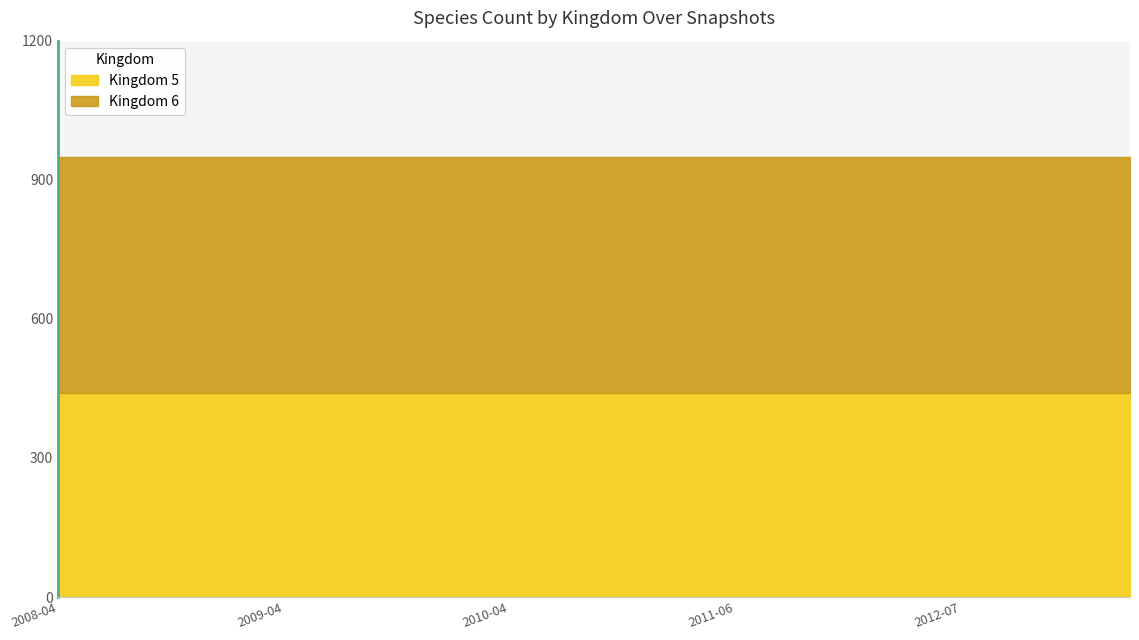

What is the minimum value for Kingdom 5?

440